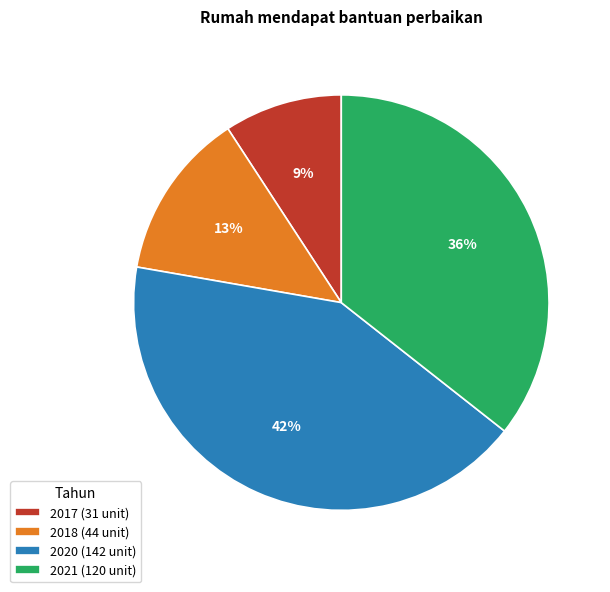

What percentage is the 2018 slice, to the nearest percent?

13%